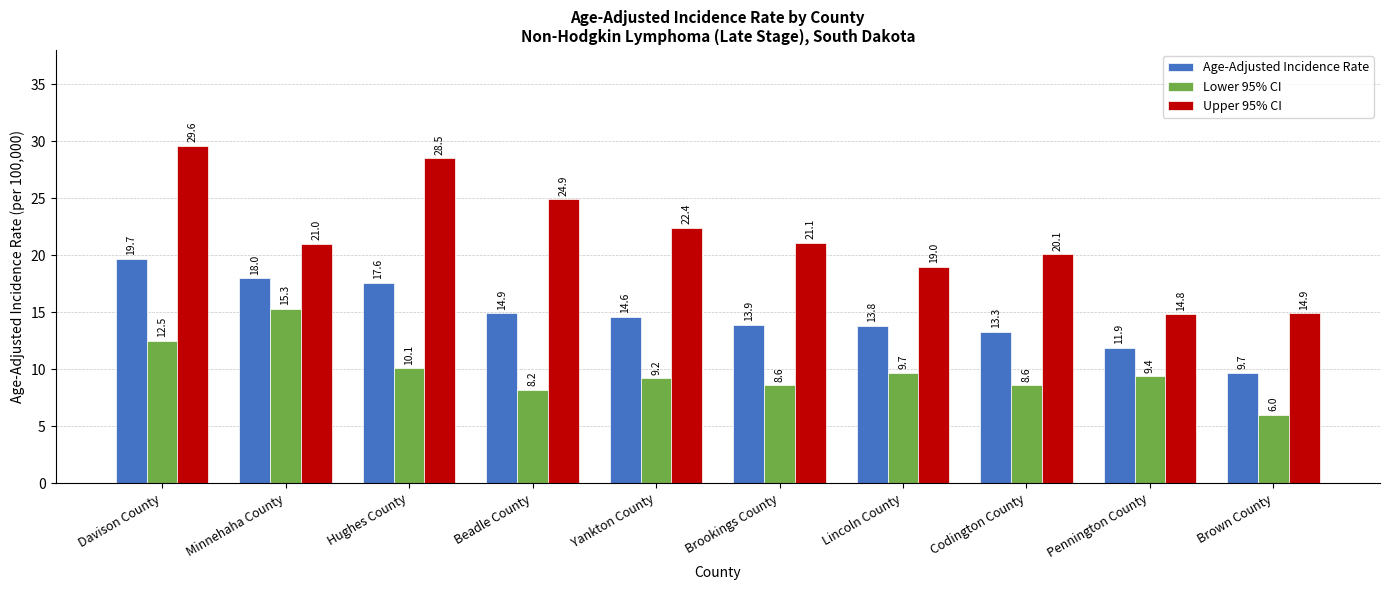

What is the value of the Upper 95% CI bar at the 10th from the left?

14.9